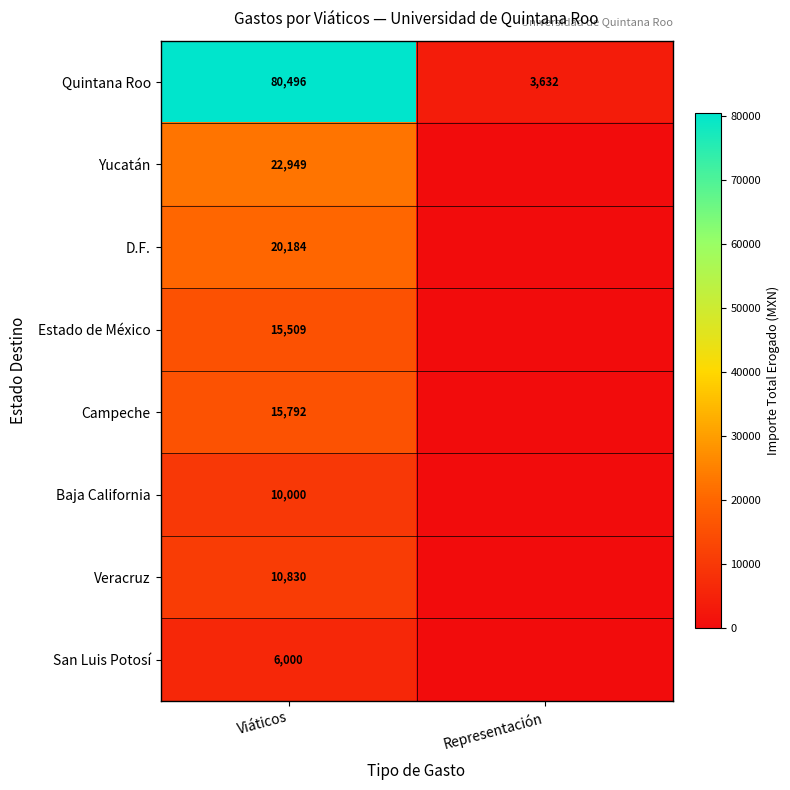

What is the sum of all Quintana Roo values?

84128